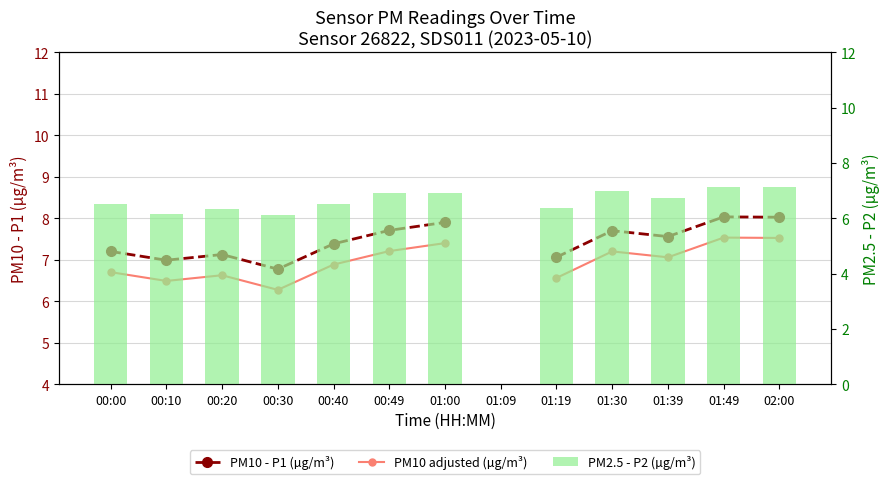

What is the approximate value of PM2.5 - P2 (µg/m³) at 00:10?

6.2